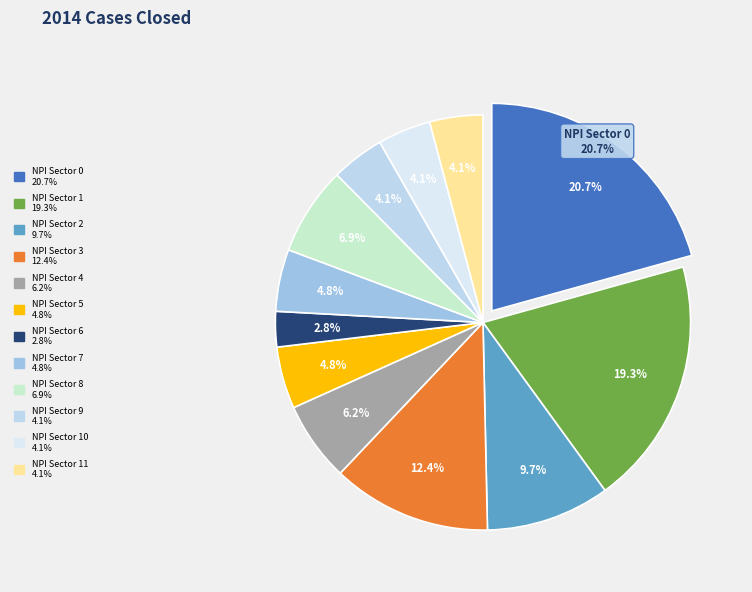

How many segments does this pie chart have?

12